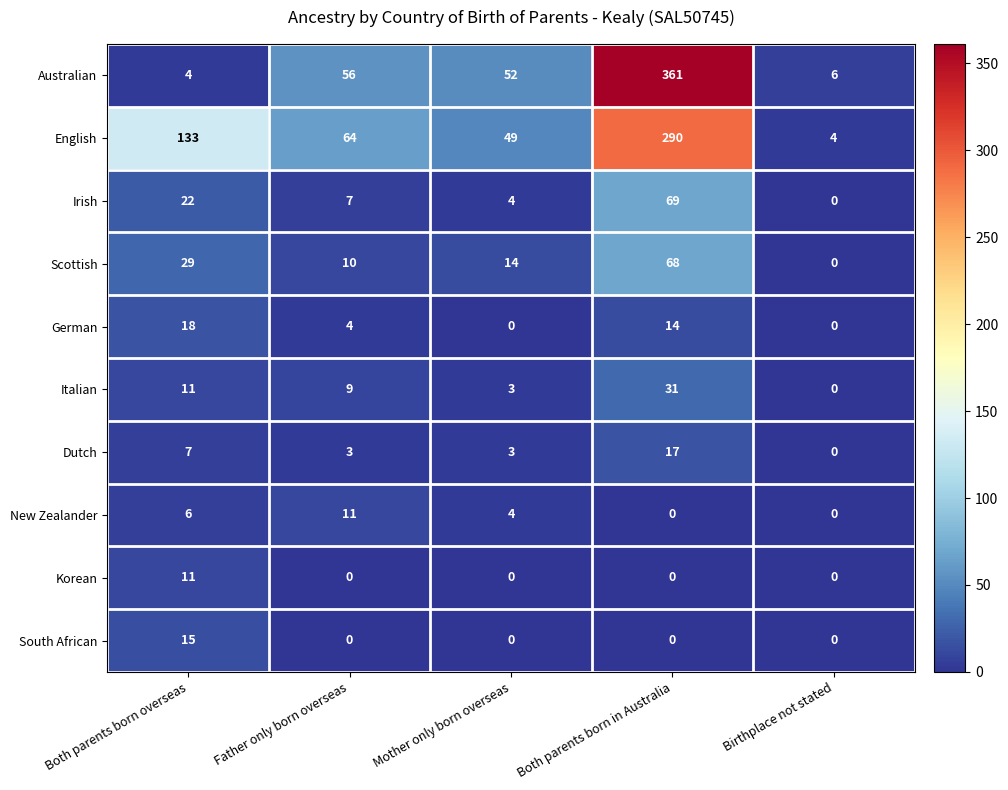

What is the difference between the Italian values at Both parents born in Australia and Father only born overseas?

22